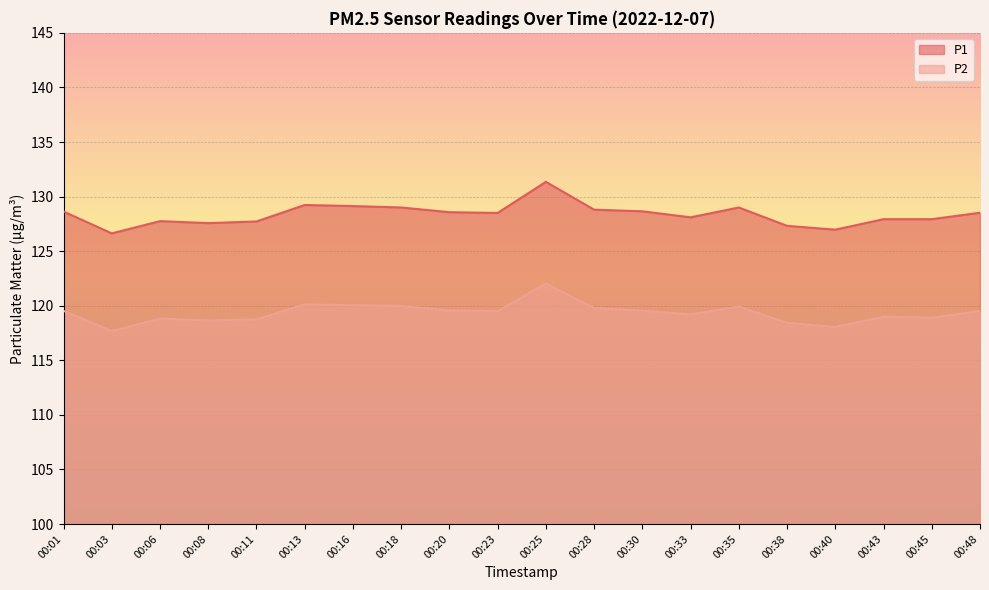

At which label does P1 reach its minimum?

00:03